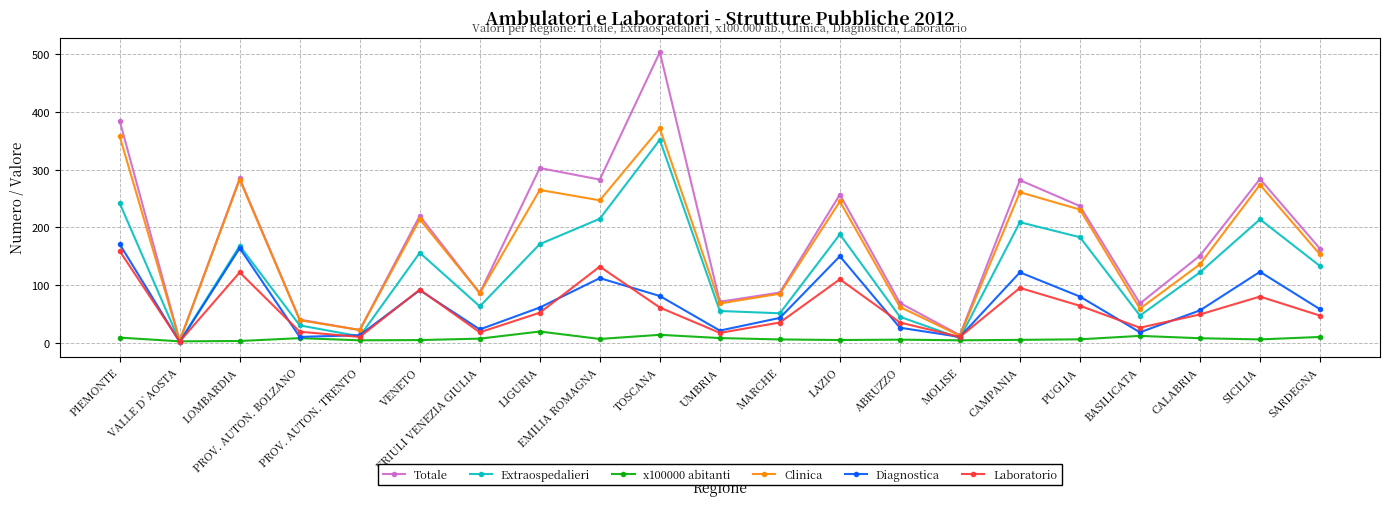

What is the label of the 20th point from the right?

VALLE D`AOSTA